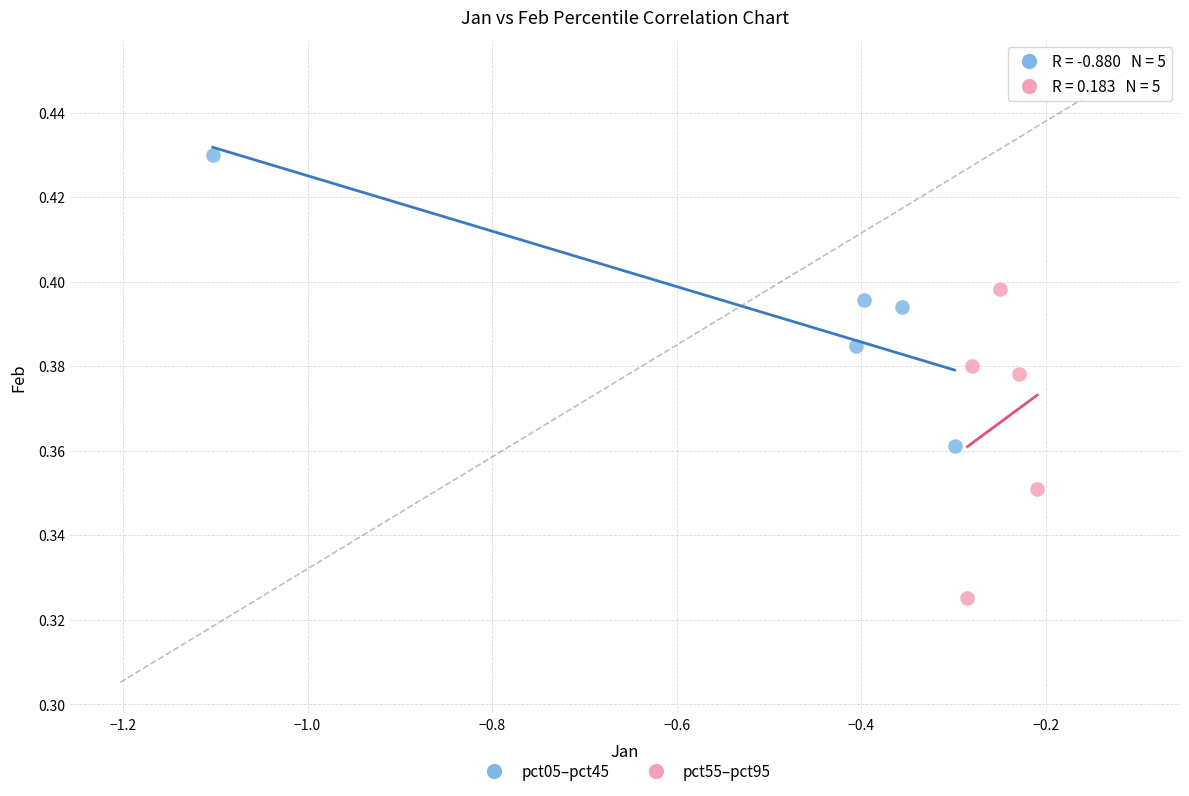

Which series contains the lowest Y value?

pct55–pct95